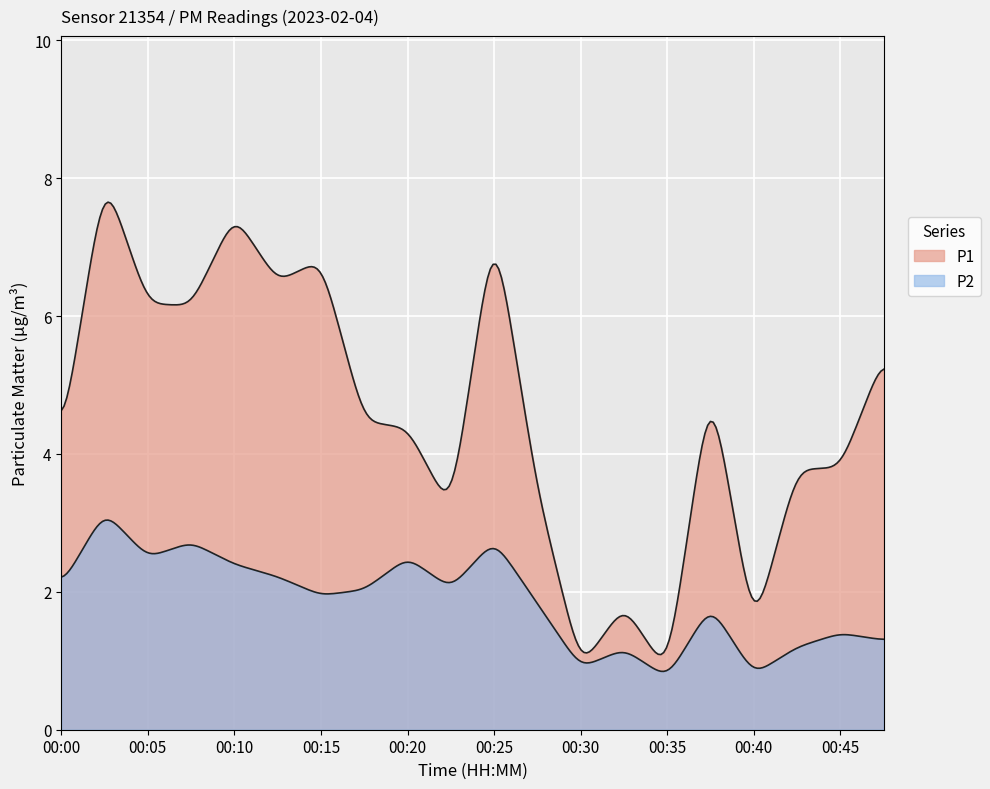

At which label does P2 first exceed 2?

00:00